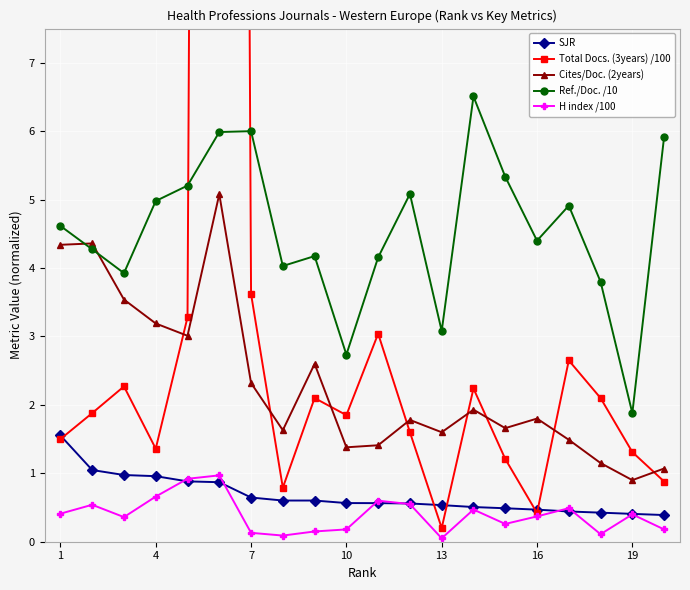

Is it true that Cites/Doc. (2years) equals 5.9 at 4?

False